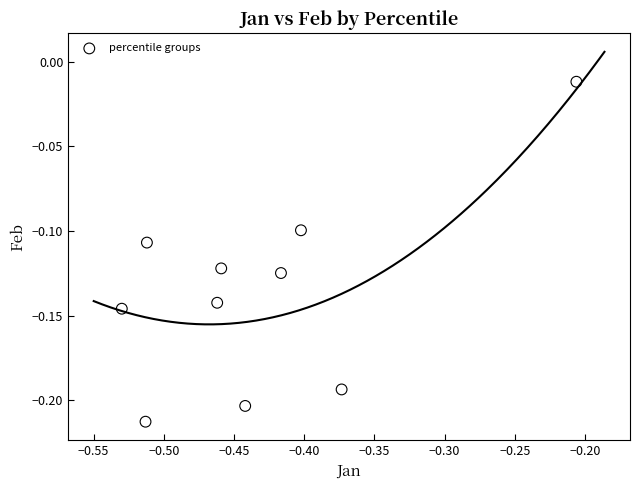

What is the average X value?

-0.4